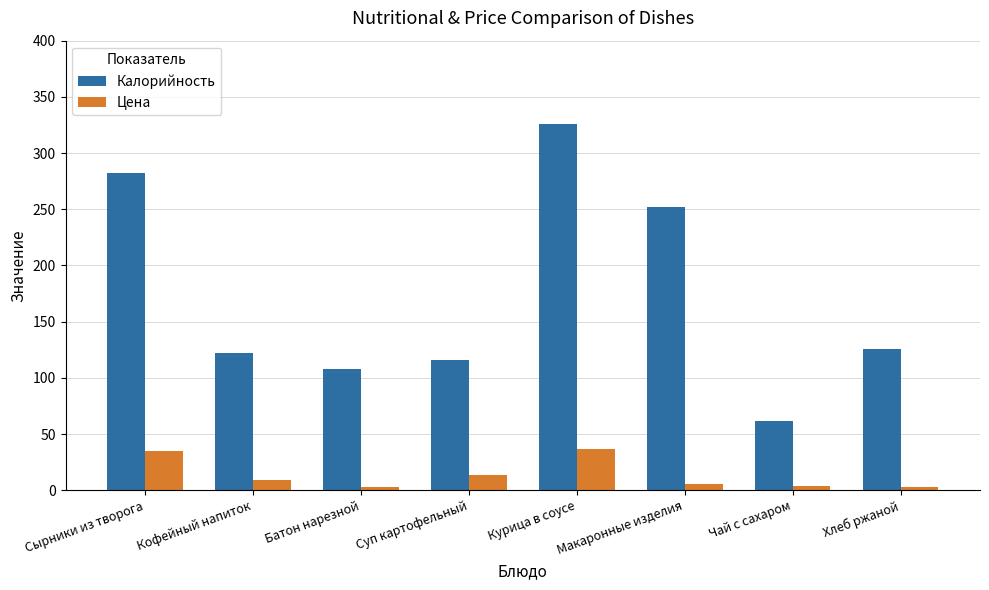

Rank the series by their maximum value, from lowest to highest.

Цена, Калорийность